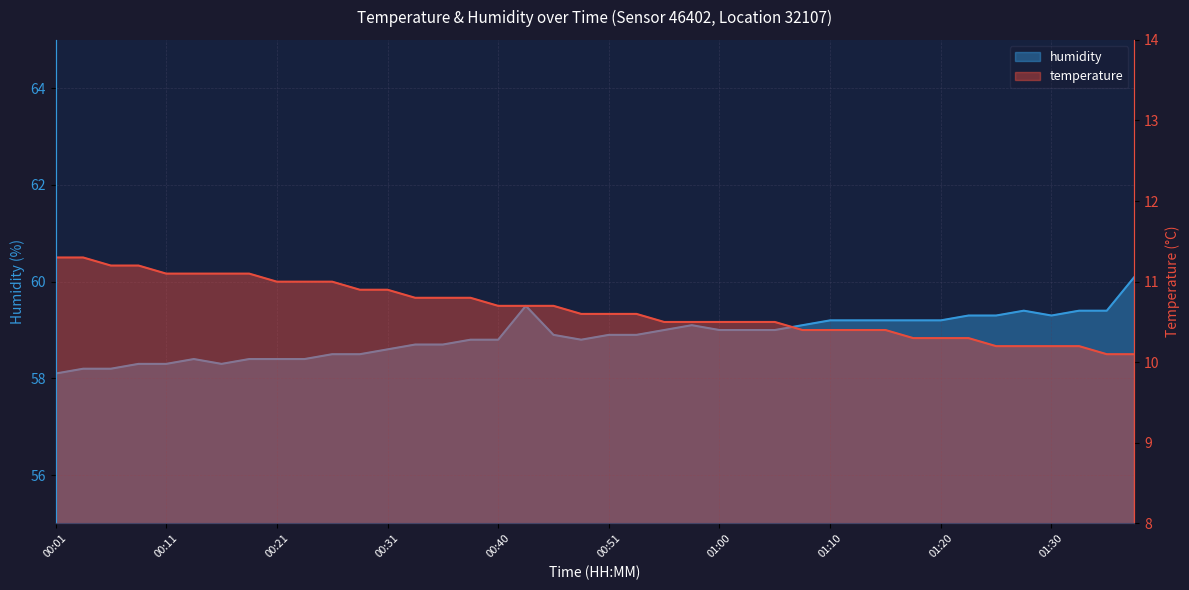

What is the label of the 3rd point from the left?

00:06